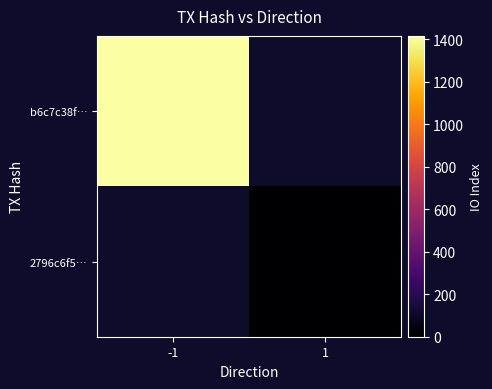

At how many categories does at least one series exceed 534?

1